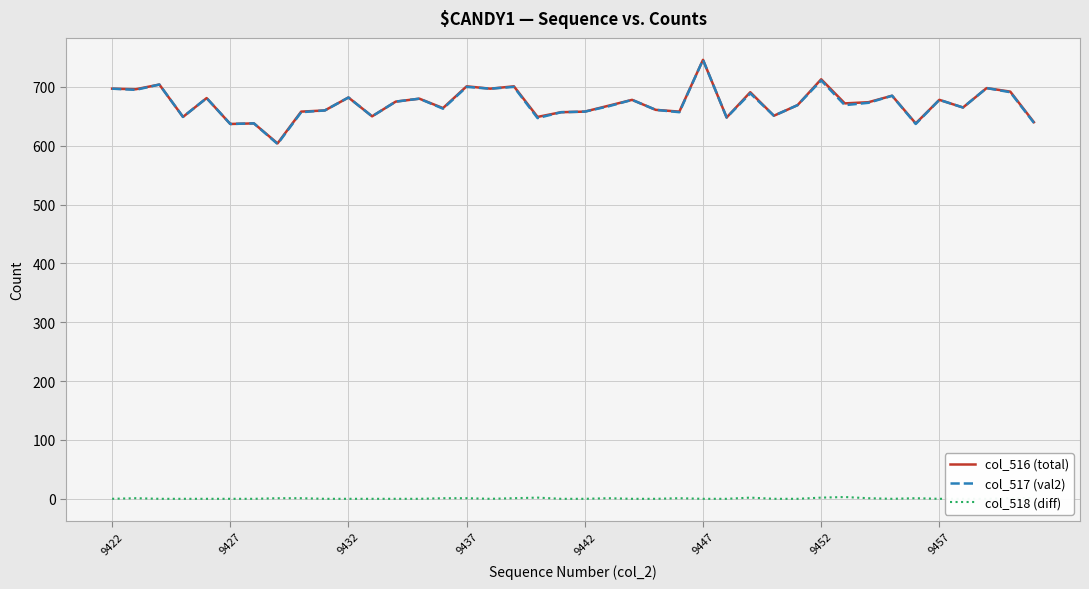

Reading left to right, list all the values displayed in this chart.

col_516 (total): 697	696	704	649	681	637	638	604	658	660	682	650	675	680	664	701	697	701	649	657	658	668	678	661	658	746	648	691	651	669	713	672	674	685	638	678	665	698	692	640
col_517 (val2): 697	695	704	649	681	637	638	603	657	660	682	650	675	680	663	700	697	700	647	657	658	667	678	661	657	746	648	689	651	669	711	669	673	685	637	678	665	698	691	639
col_518 (diff): 0	1	0	0	0	0	0	1	1	0	0	0	0	0	1	1	0	1	2	0	0	1	0	0	1	0	0	2	0	0	2	3	1	0	1	0	0	0	1	1